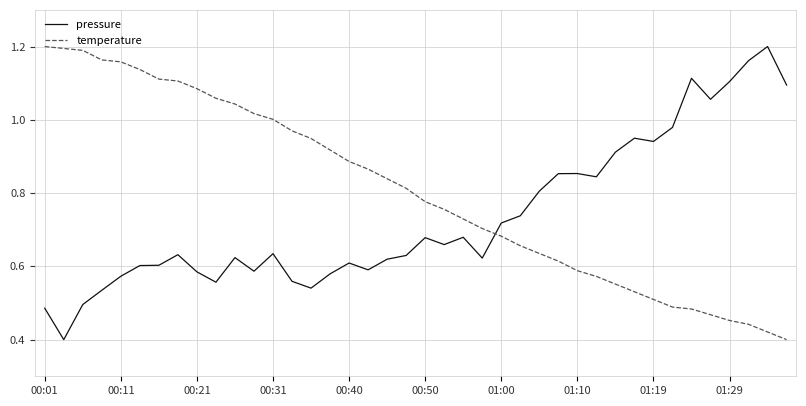

True or false: temperature and pressure intersect in this chart.

True